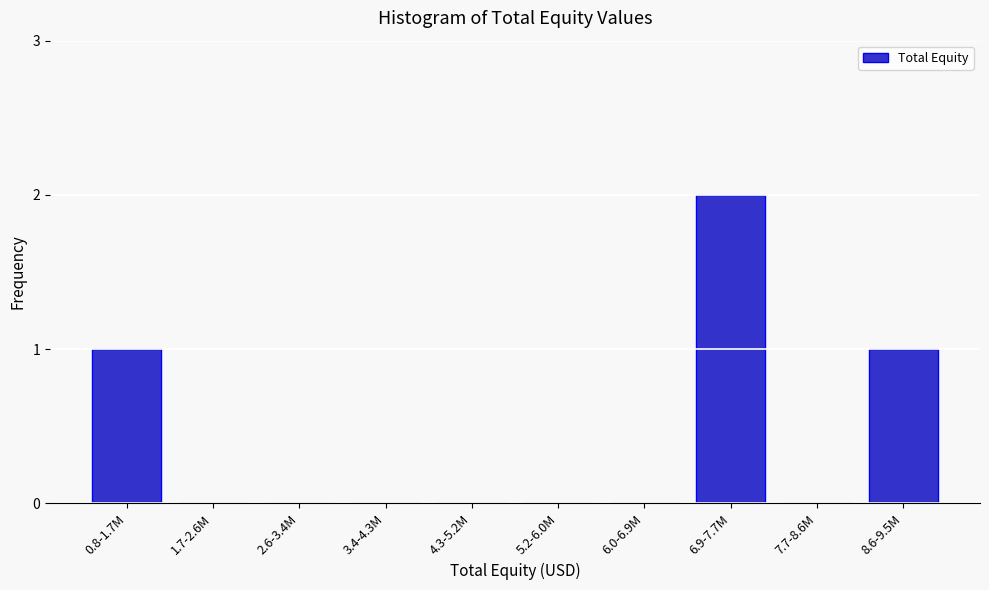

Reading left to right, what are all the values shown in this chart?

0.8-1.7M=1	1.7-2.6M=0	2.6-3.4M=0	3.4-4.3M=0	4.3-5.2M=0	5.2-6.0M=0	6.0-6.9M=0	6.9-7.7M=2	7.7-8.6M=0	8.6-9.5M=1